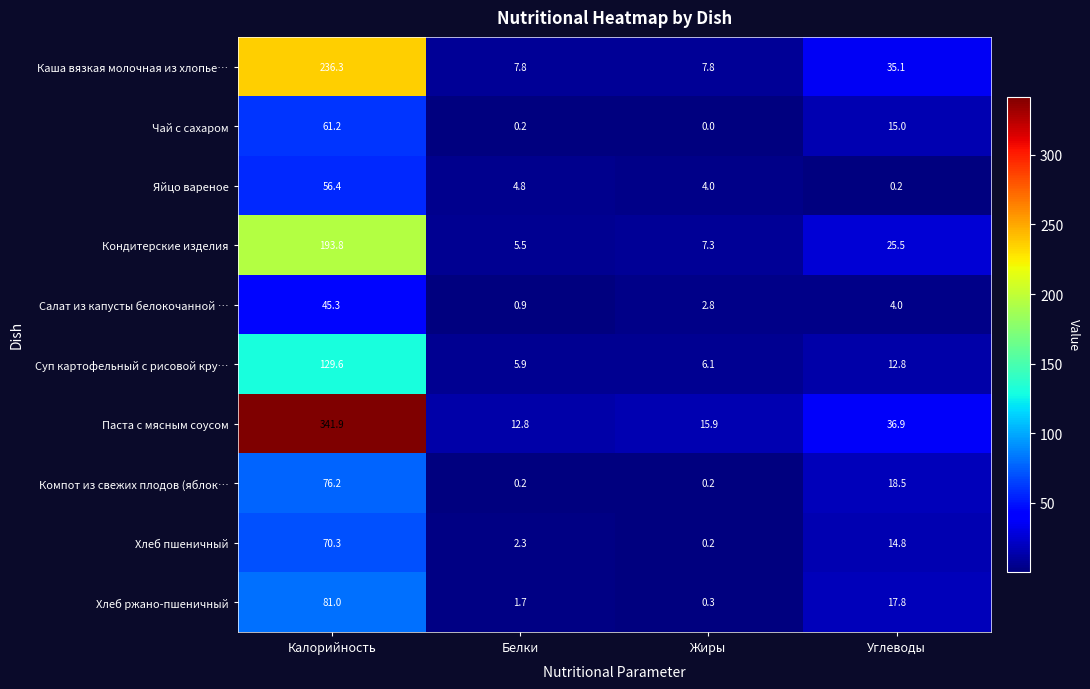

Is it true that Паста с мясным соусом equals 600.2 at Калорийность?

False